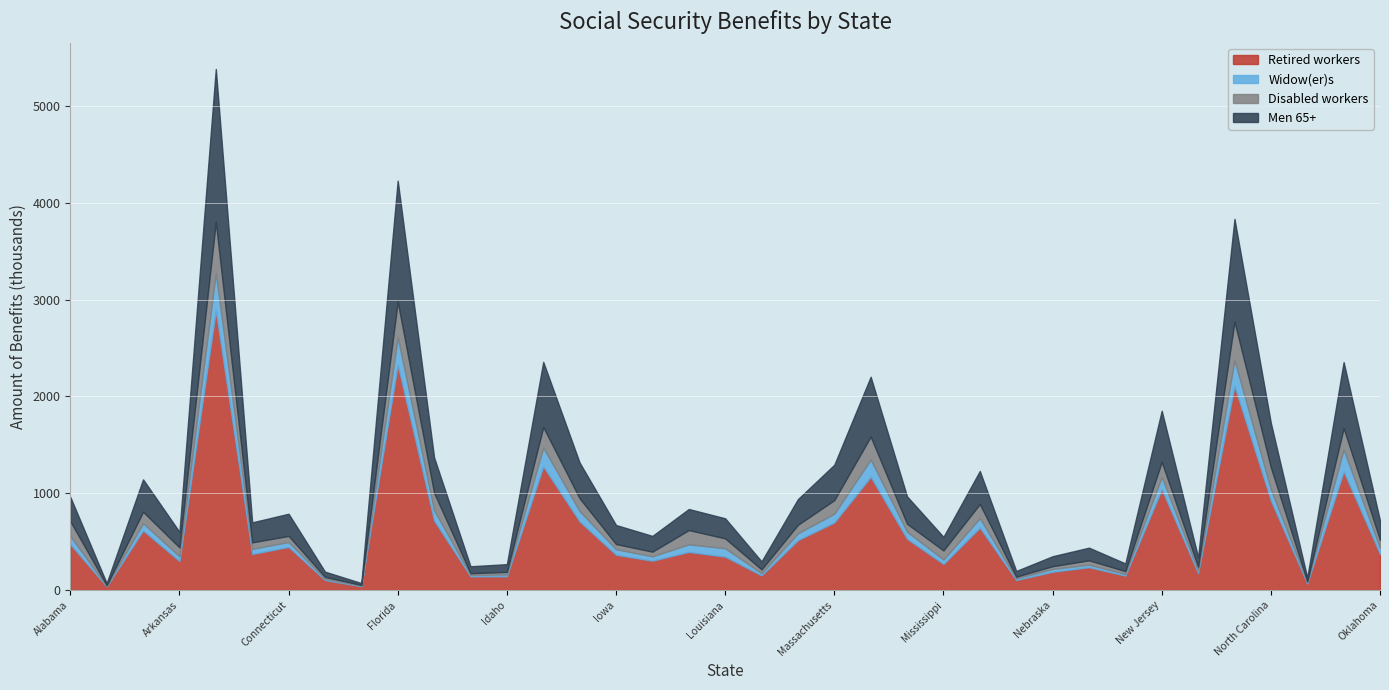

What are all the series names shown in the legend?

Retired workers, Widow(er)s, Disabled workers, Men 65+